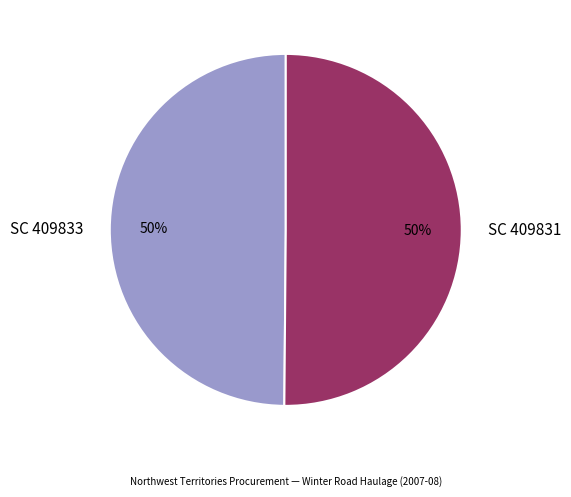

How many slices are in this pie chart?

2